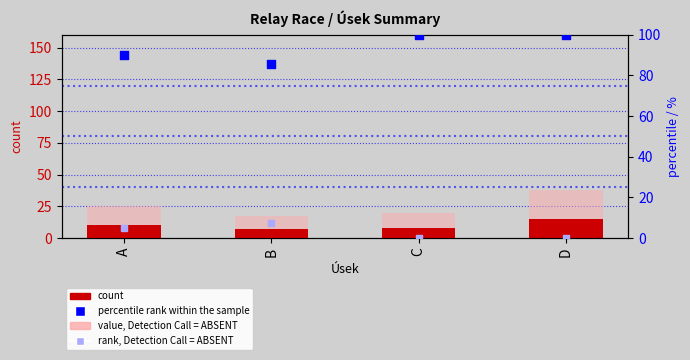

Which series contains the lowest Y value?

rank, Detection Call = ABSENT